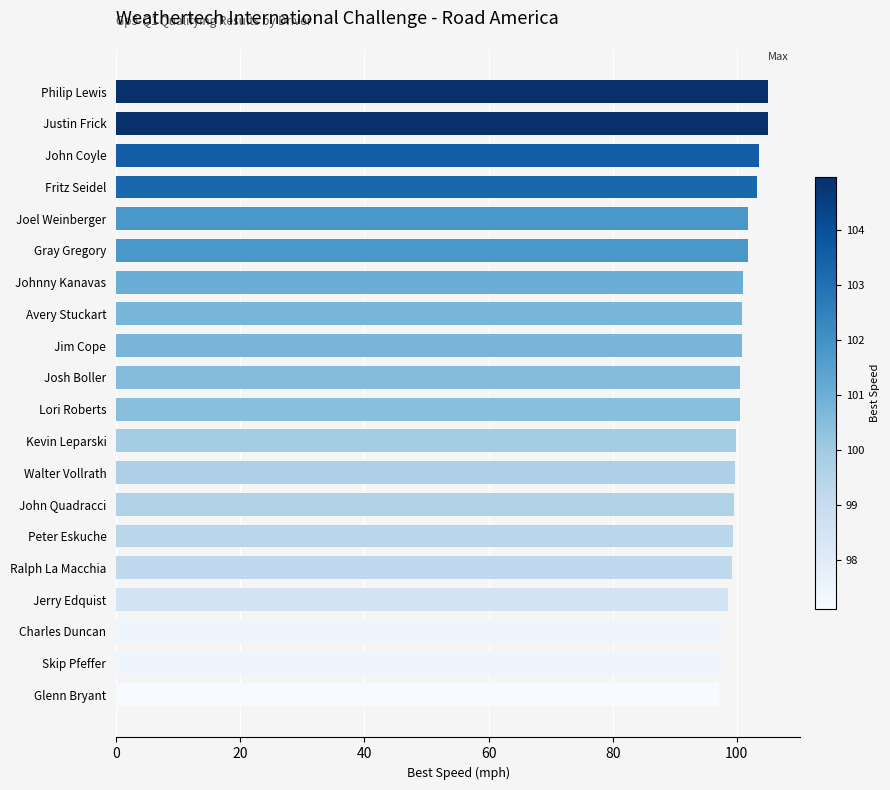

What is the average value?

100.6